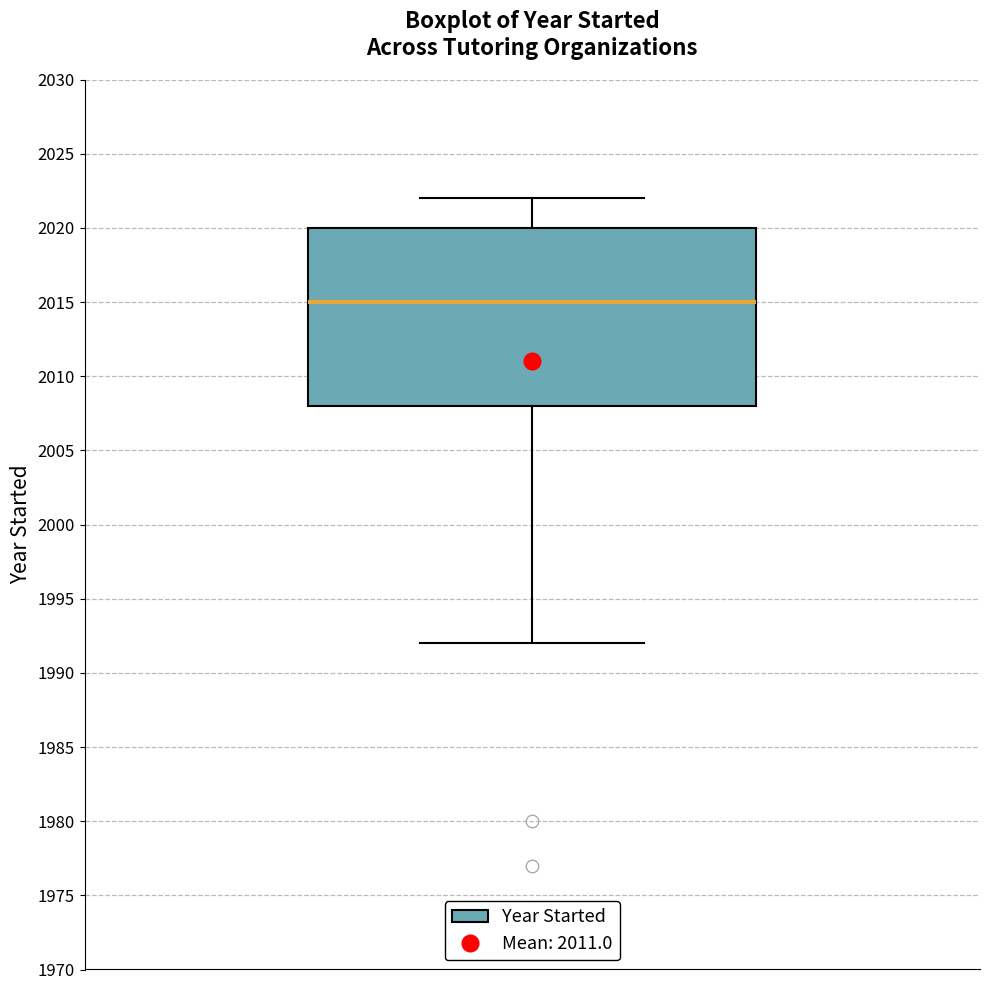

Where does the median line of the box sit on the y-axis? The values are not printed on the chart, so give them approximately, as read against the axis.

2015